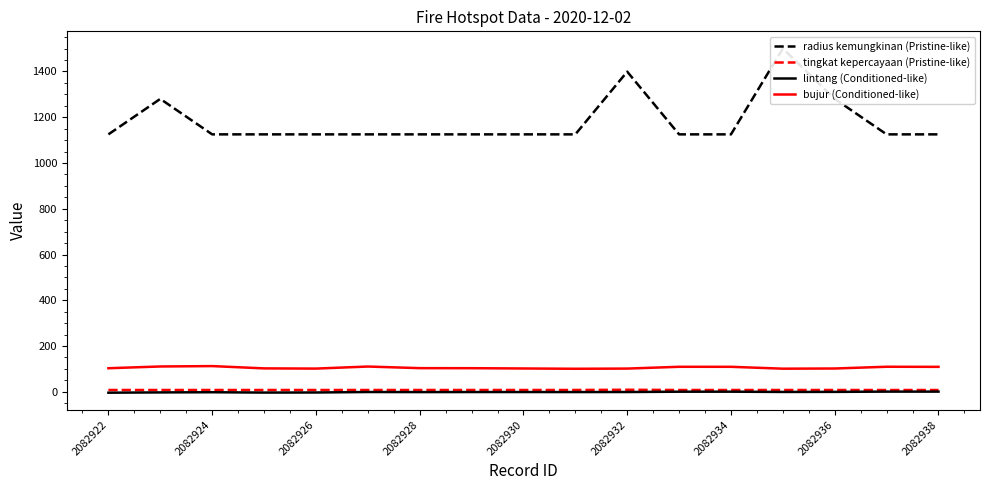

True or false: lintang (Conditioned-like) and bujur (Conditioned-like) cross at least once.

False